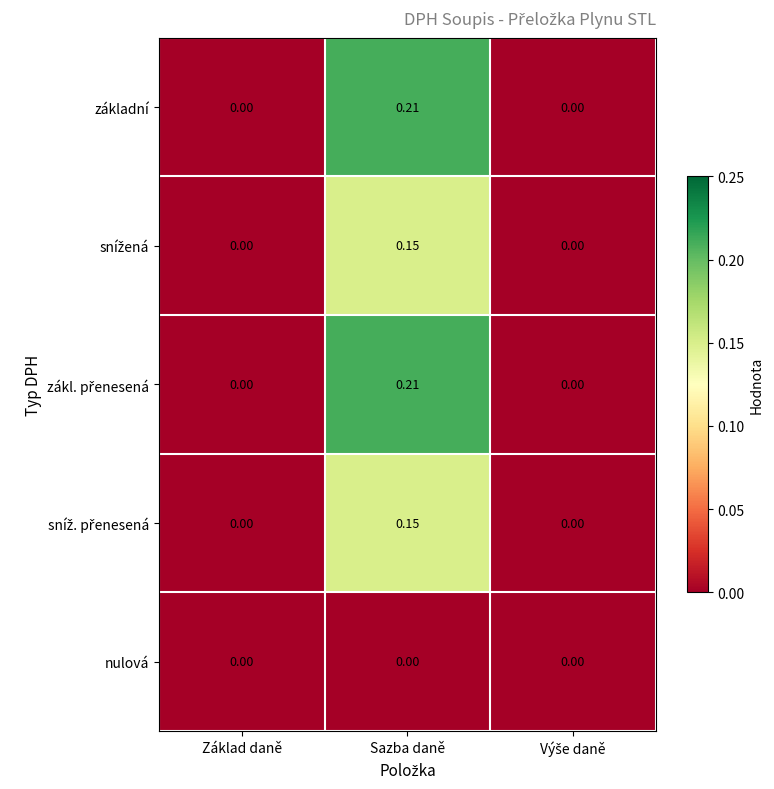

Is the value of nulová at Základ daně greater than the value of základní at Sazba daně?

No